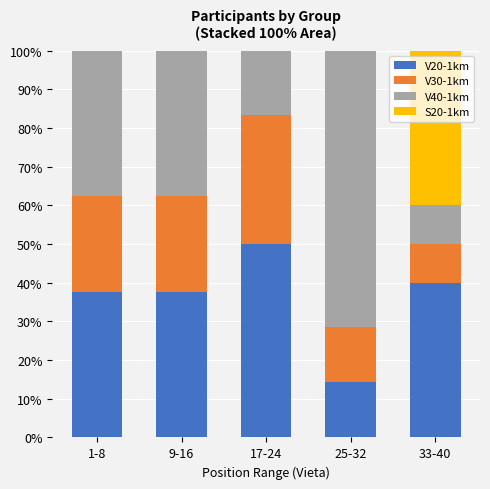

What are all the series names shown in the legend?

V20-1km, V30-1km, V40-1km, S20-1km